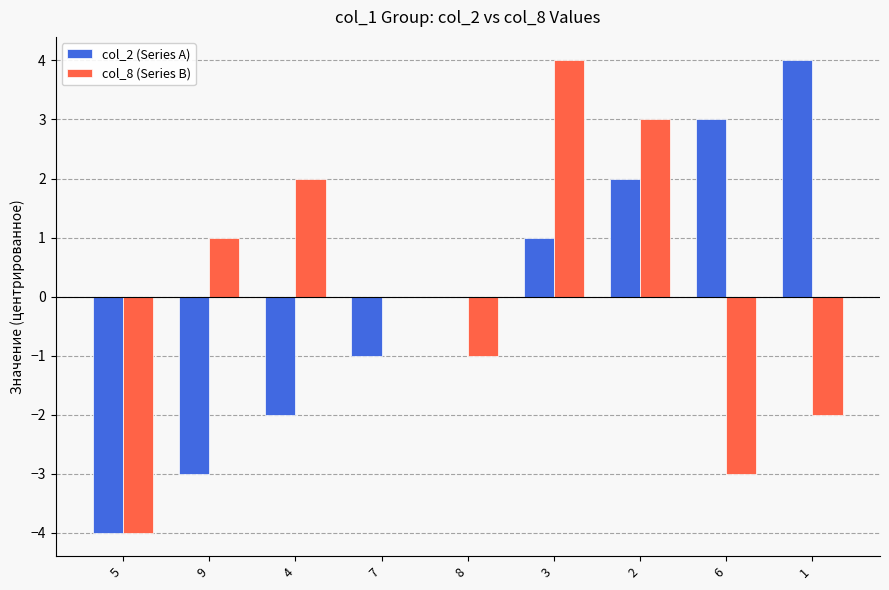

Reading left to right, transcribe all the data shown in this chart.

col_2 (Series A): -4	-3	-2	-1	0	1	2	3	4
col_8 (Series B): -4	1	2	0	-1	4	3	-3	-2